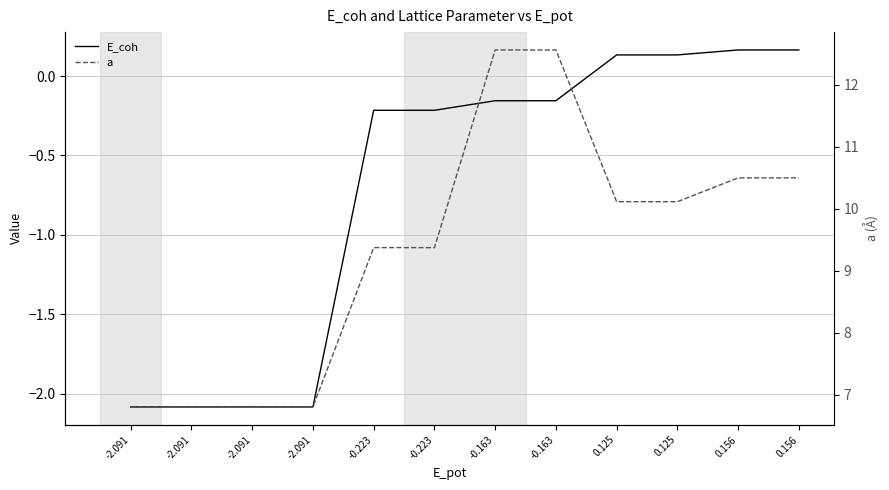

Rank the series by their maximum value, from lowest to highest.

E_coh, a